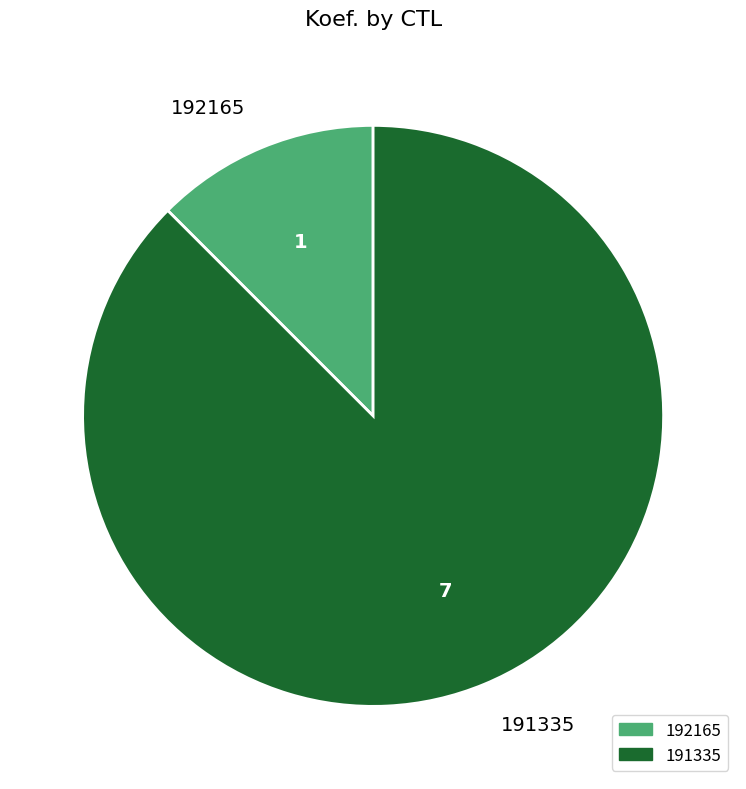

Combined, do 191335 and 192165 account for over 50%?

Yes